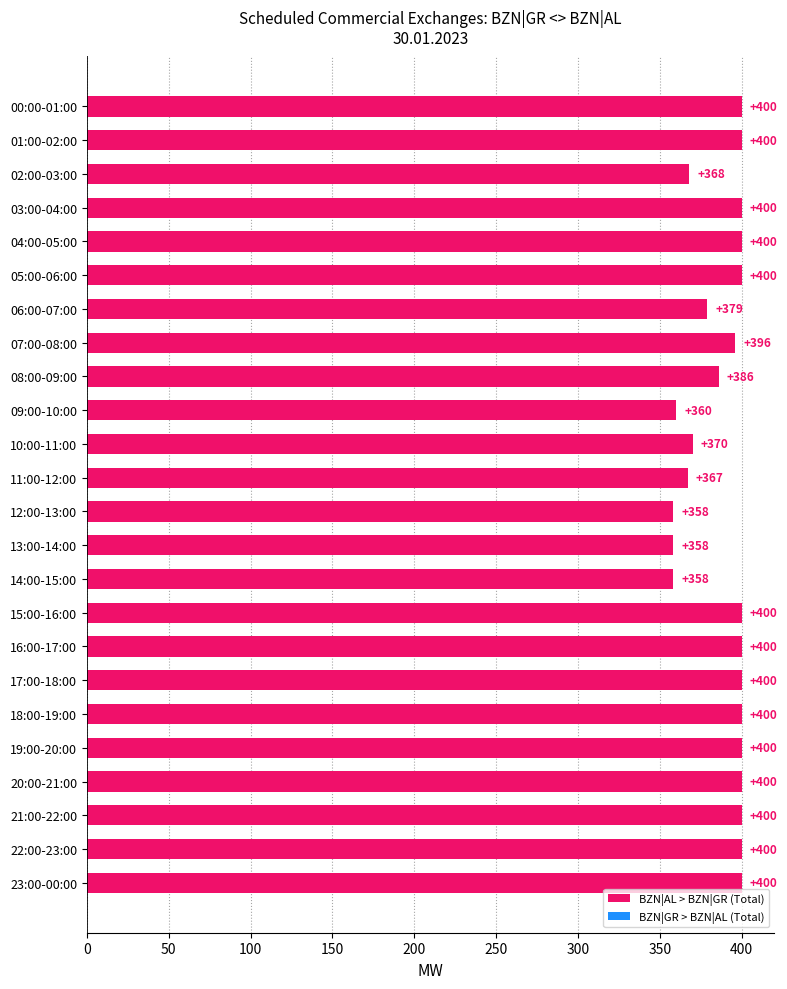

What is the difference between the maximum and minimum values?

42